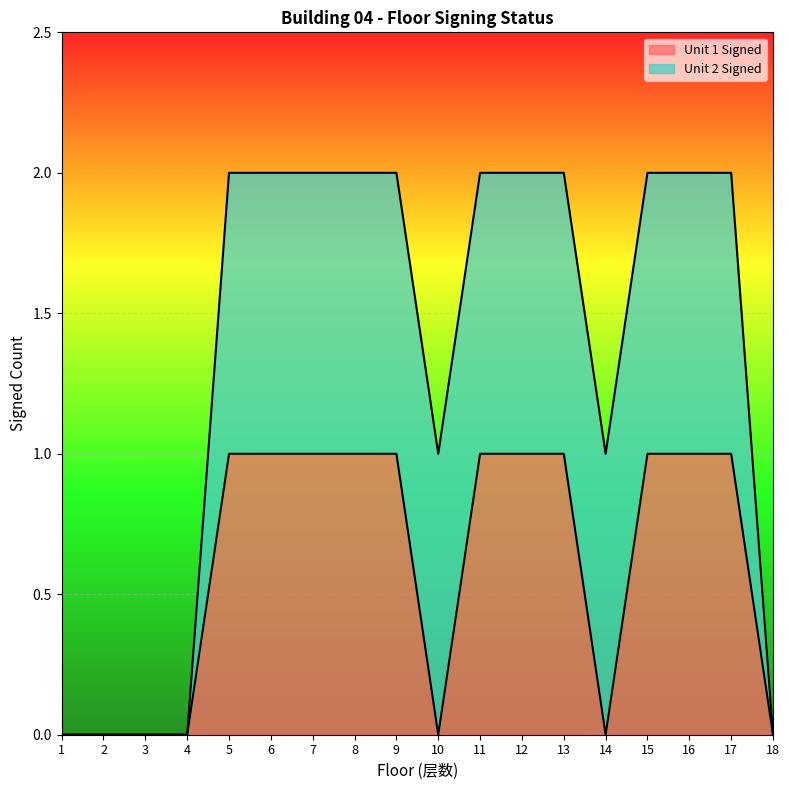

What is the change in value from 4 to 12?

+1